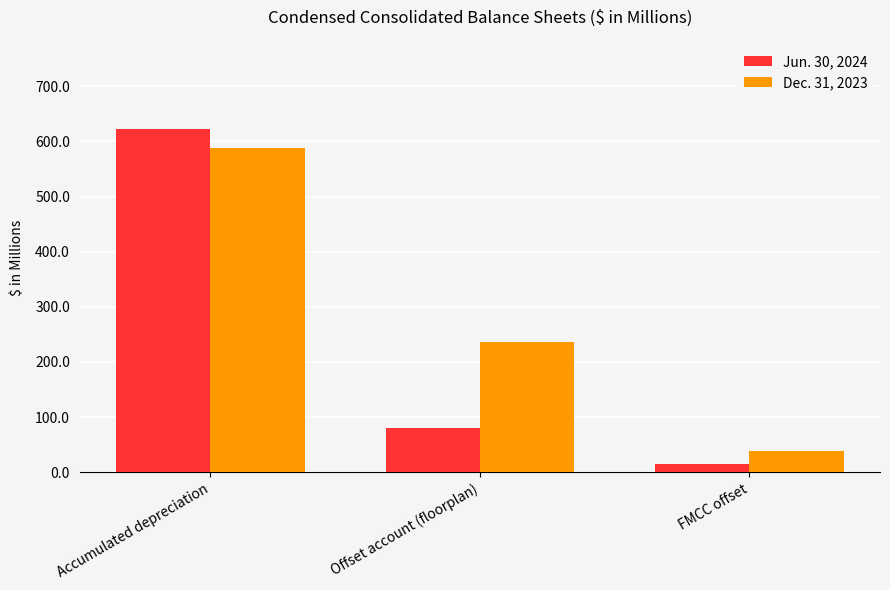

Is the value of Dec. 31, 2023 at Accumulated depreciation greater than the value of Jun. 30, 2024 at Accumulated depreciation?

No